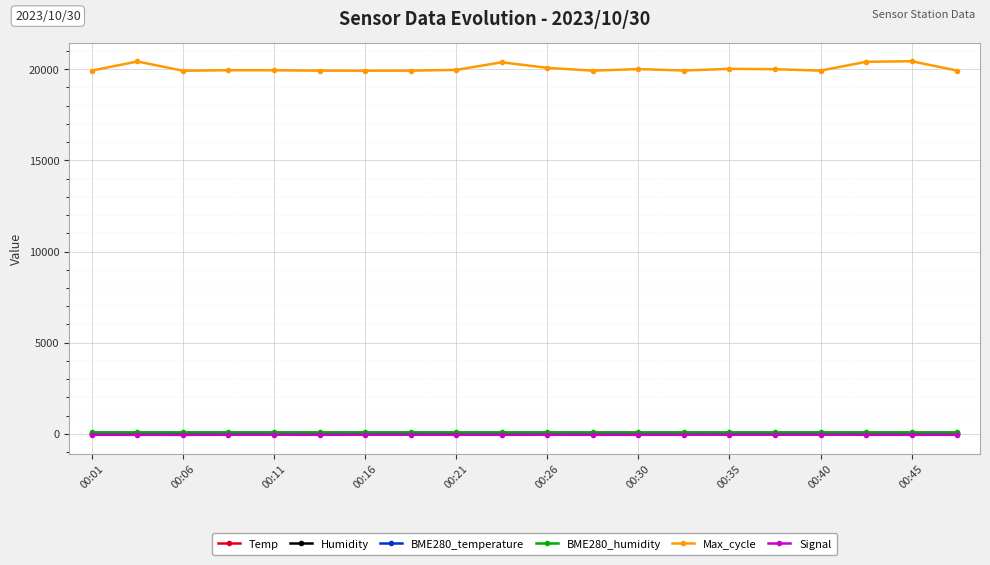

Which series has the largest range (max minus min)?

Max_cycle